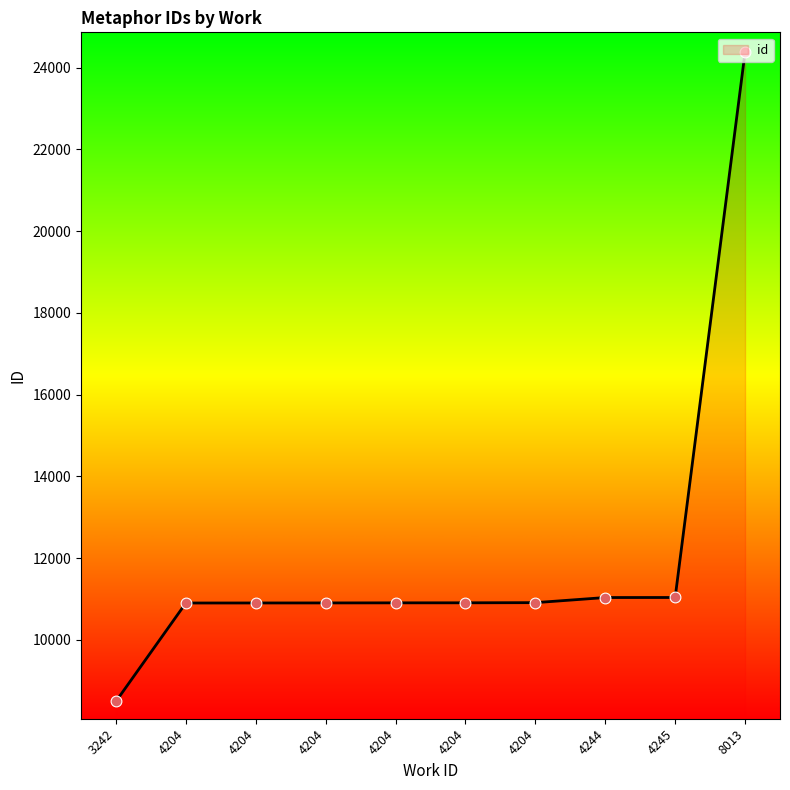

Approximately how many times larger is the value at 4204 compared to 4245?

1.0